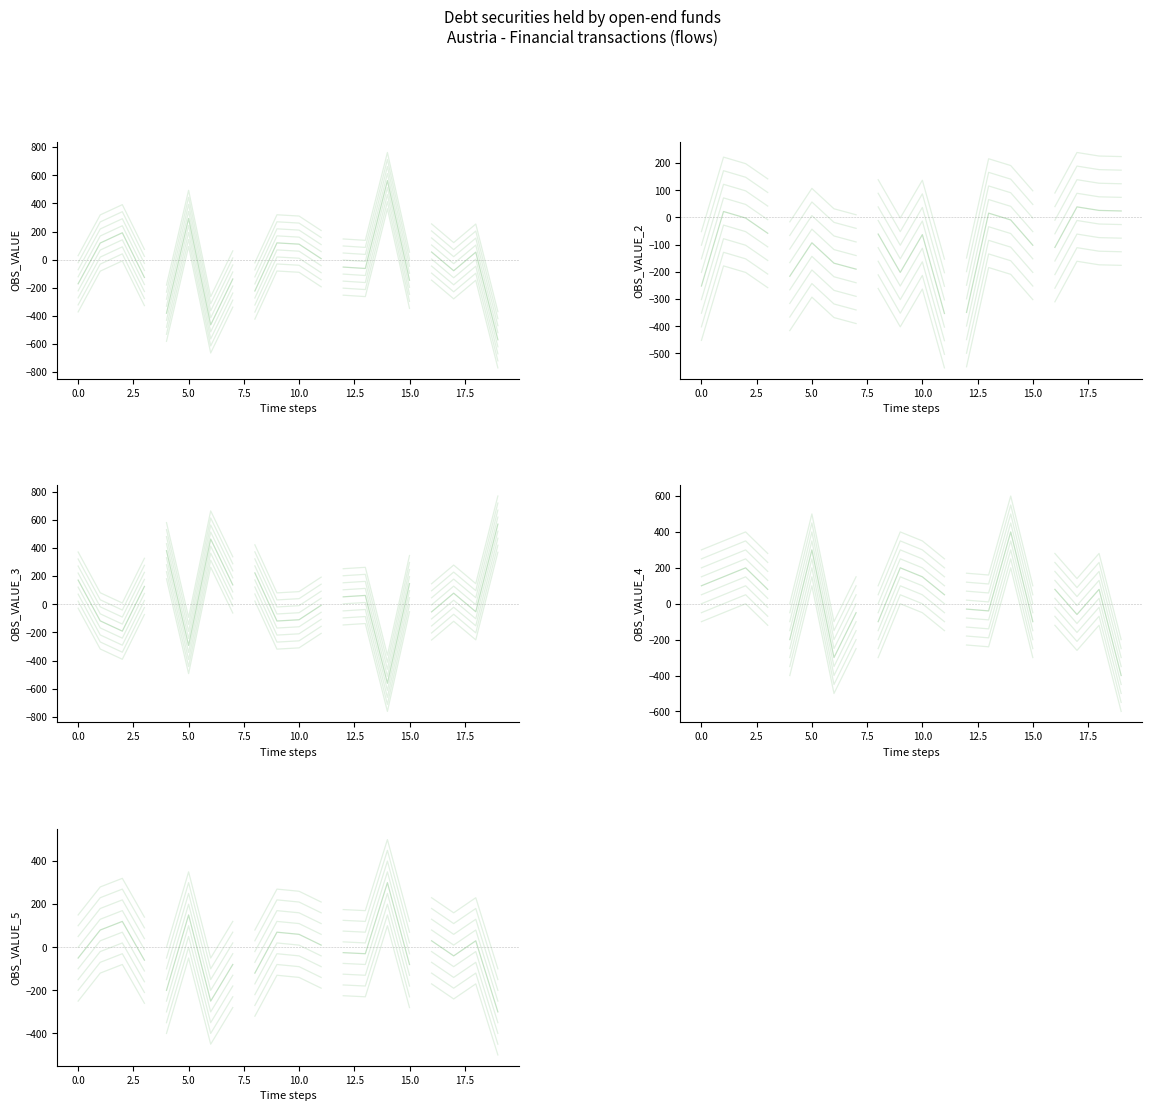

What is the spread (max minus min) of values at 0.0?

268